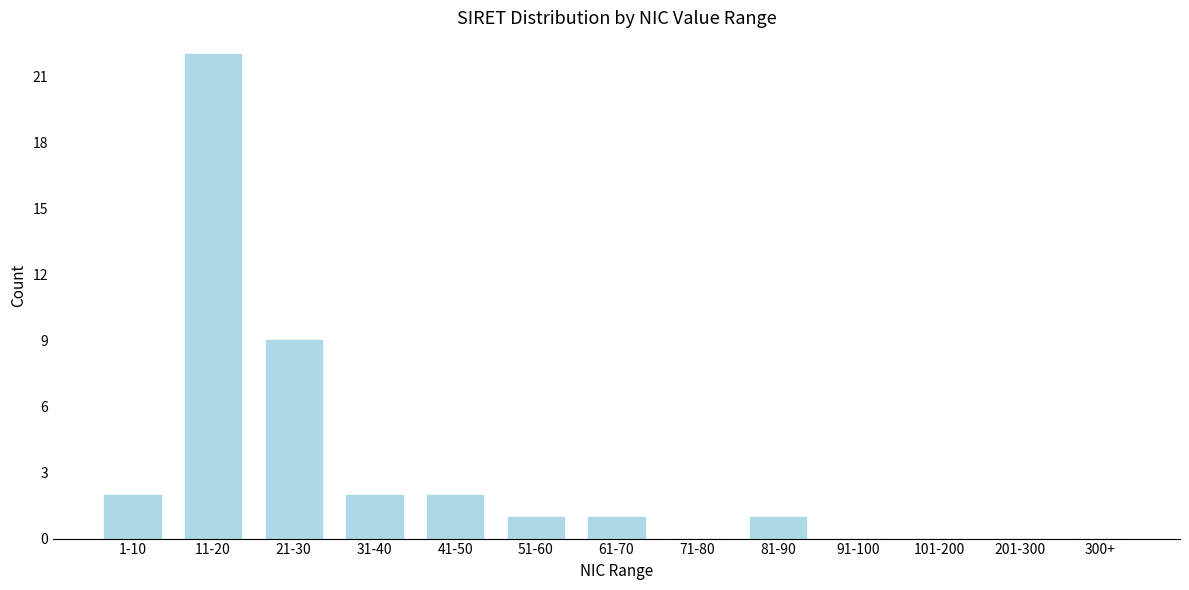

Reading left to right, transcribe all the data shown in this chart.

1-10=2	11-20=22	21-30=9	31-40=2	41-50=2	51-60=1	61-70=1	71-80=0	81-90=1	91-100=0	101-200=0	201-300=0	300+=0